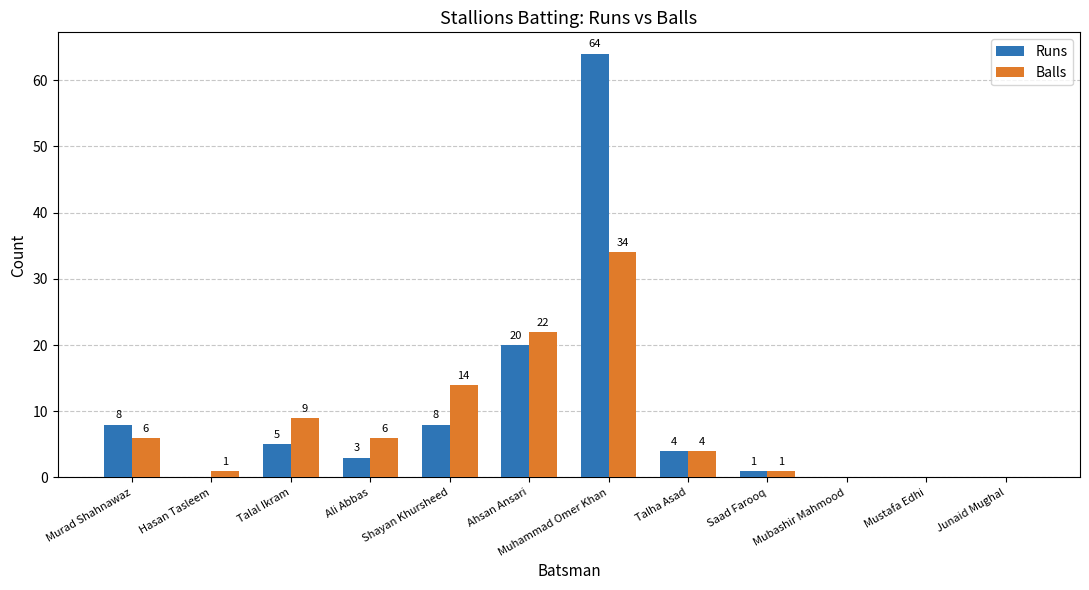

How many groups of bars are there?

12